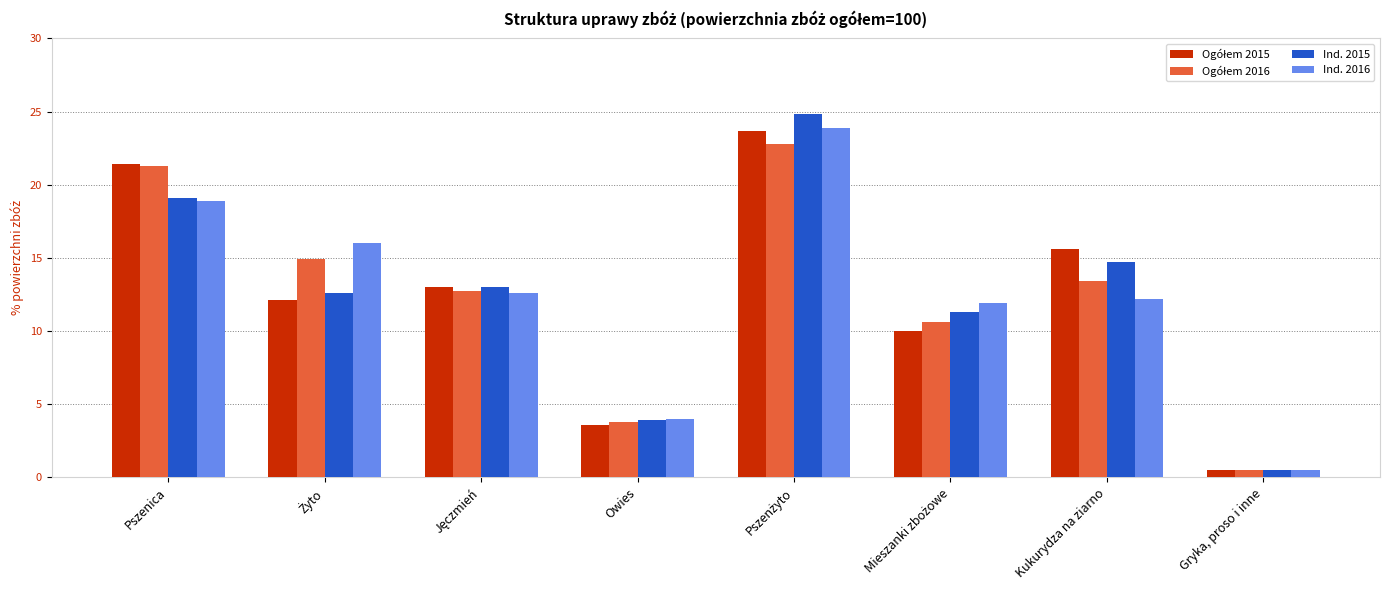

At how many categories does at least one series exceed 6?

6